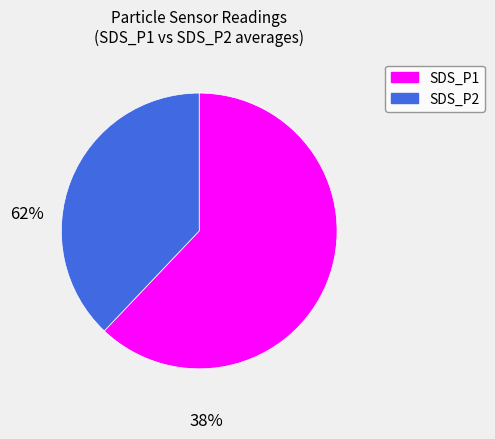

Rank the categories by value from lowest to highest.

SDS_P2, SDS_P1